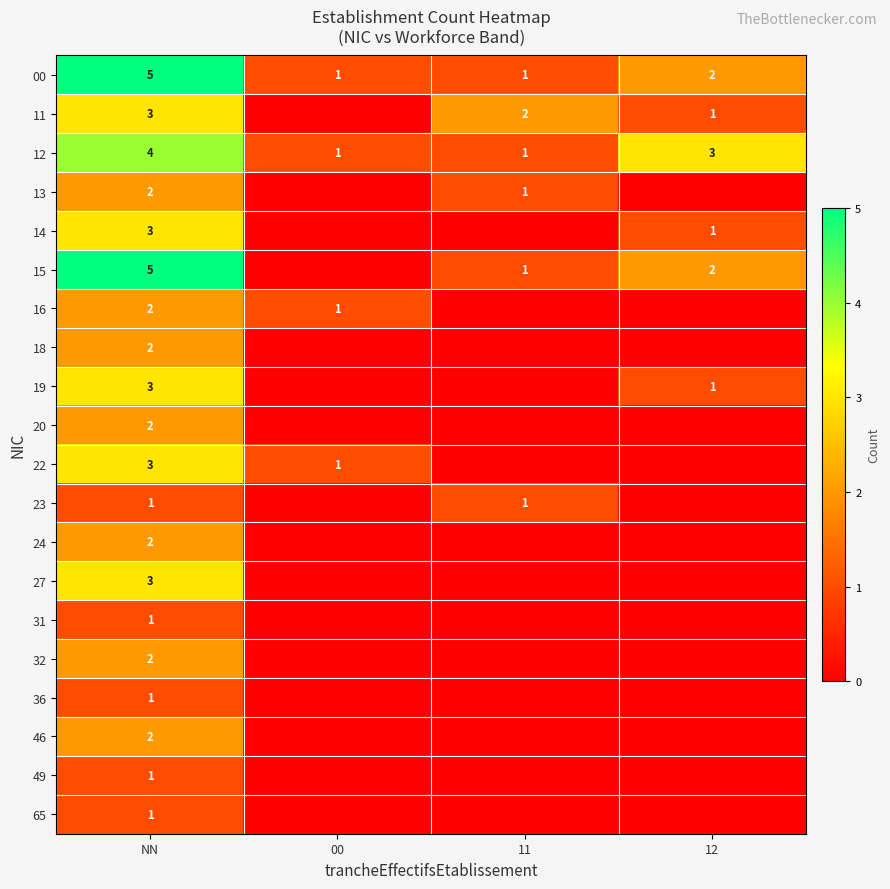

How many values in the 00 series are below 2?

2